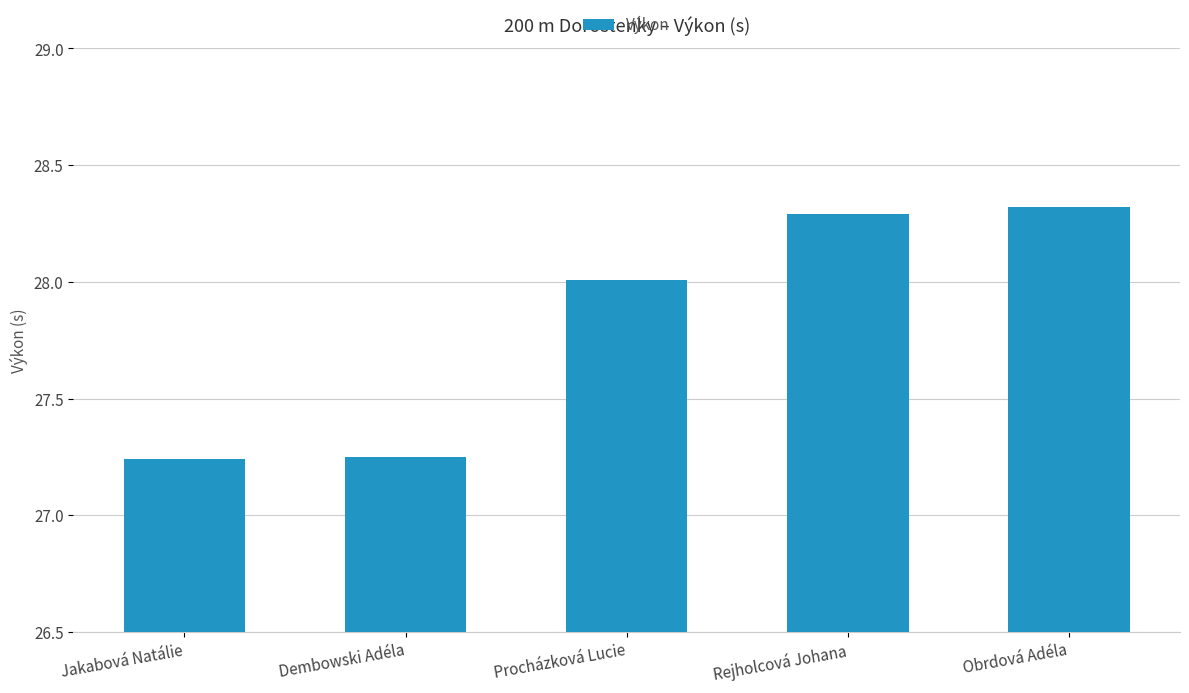

What is the approximate value at Obrdová Adéla?

28.3